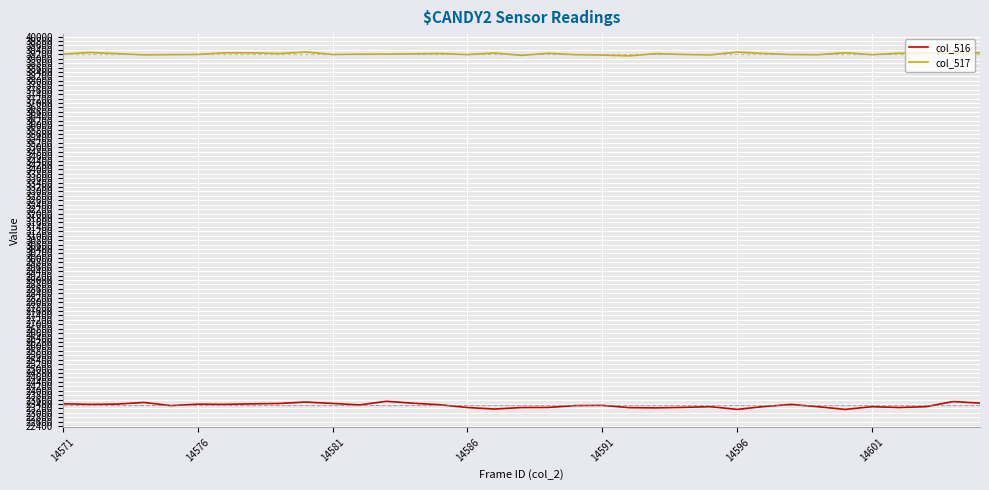

True or false: col_516 and col_517 cross at least once.

False